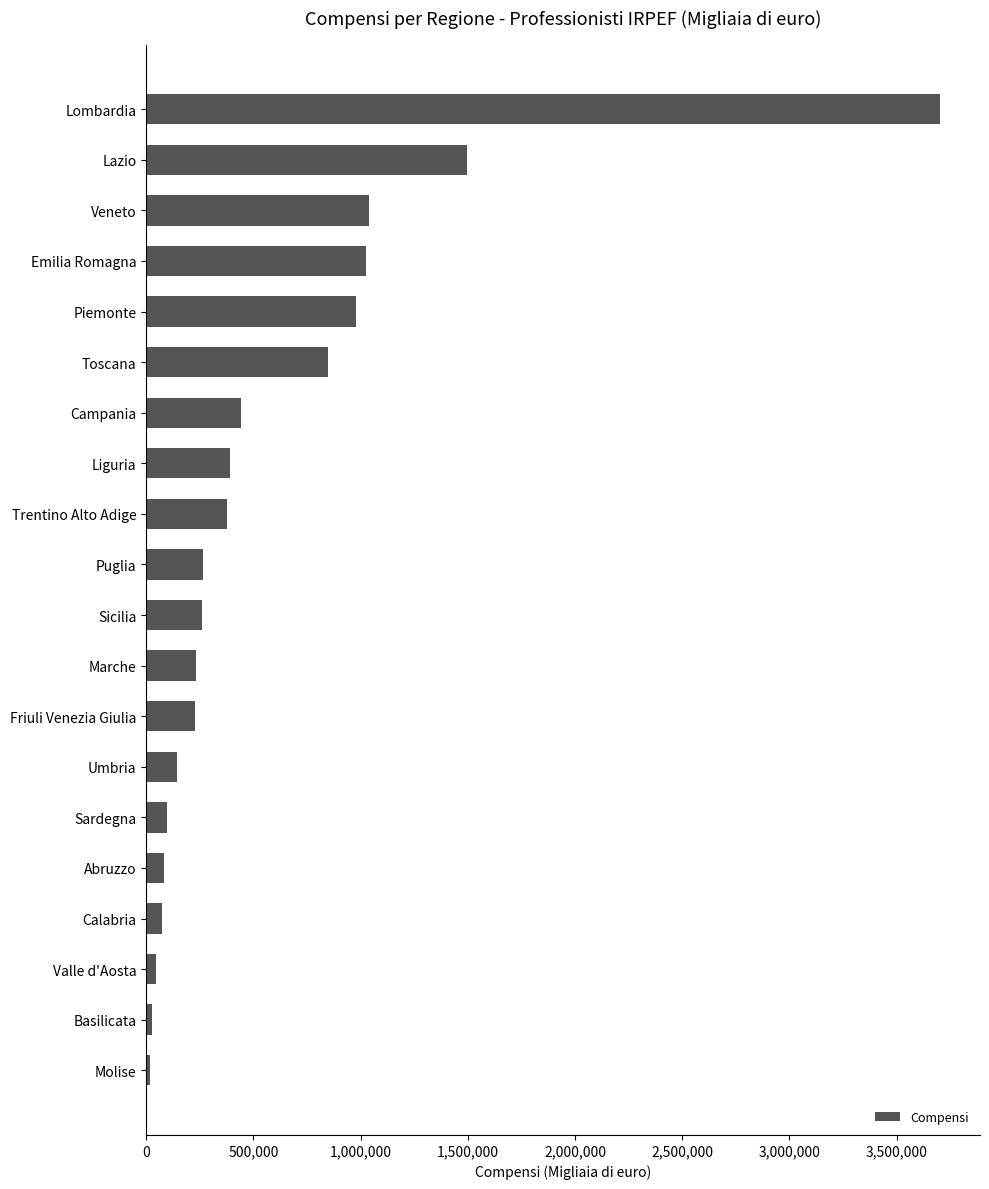

What is the ratio of the value at Sicilia to the value at Veneto?

0.3